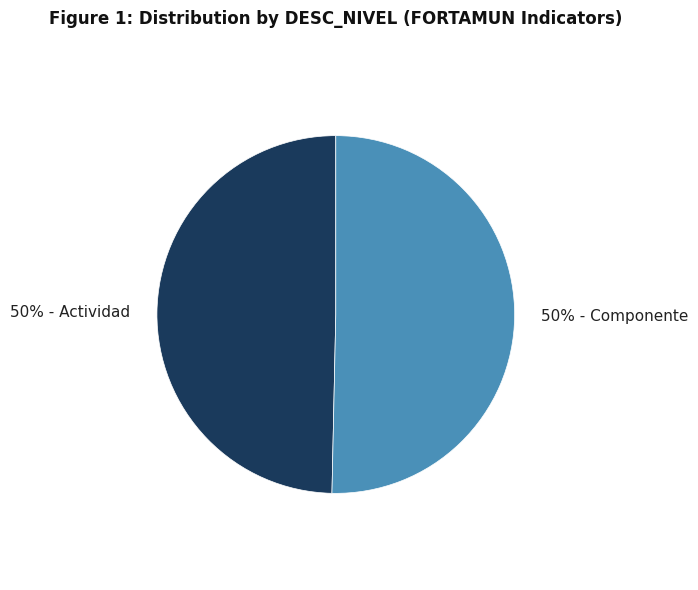

How many slices are in this pie chart?

2